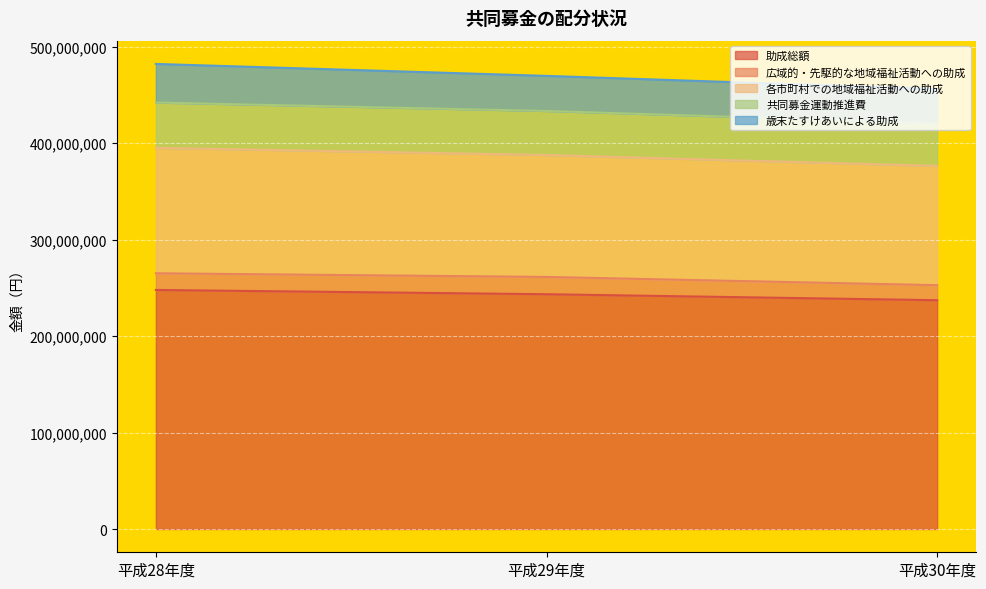

What is the total value across all series at 平成29年度?

469599410